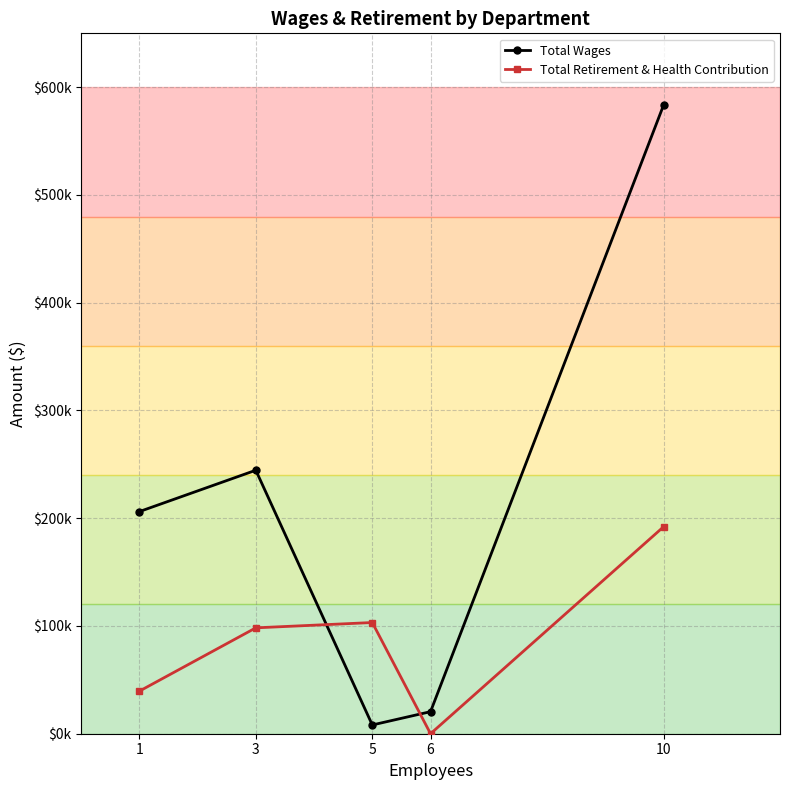

Does the chart have visible grid lines?

Yes